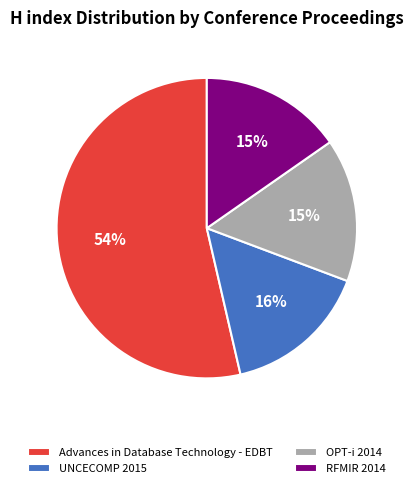

Approximately how many times larger is the value at OPT-i 2014 compared to RFMIR 2014?

1.0